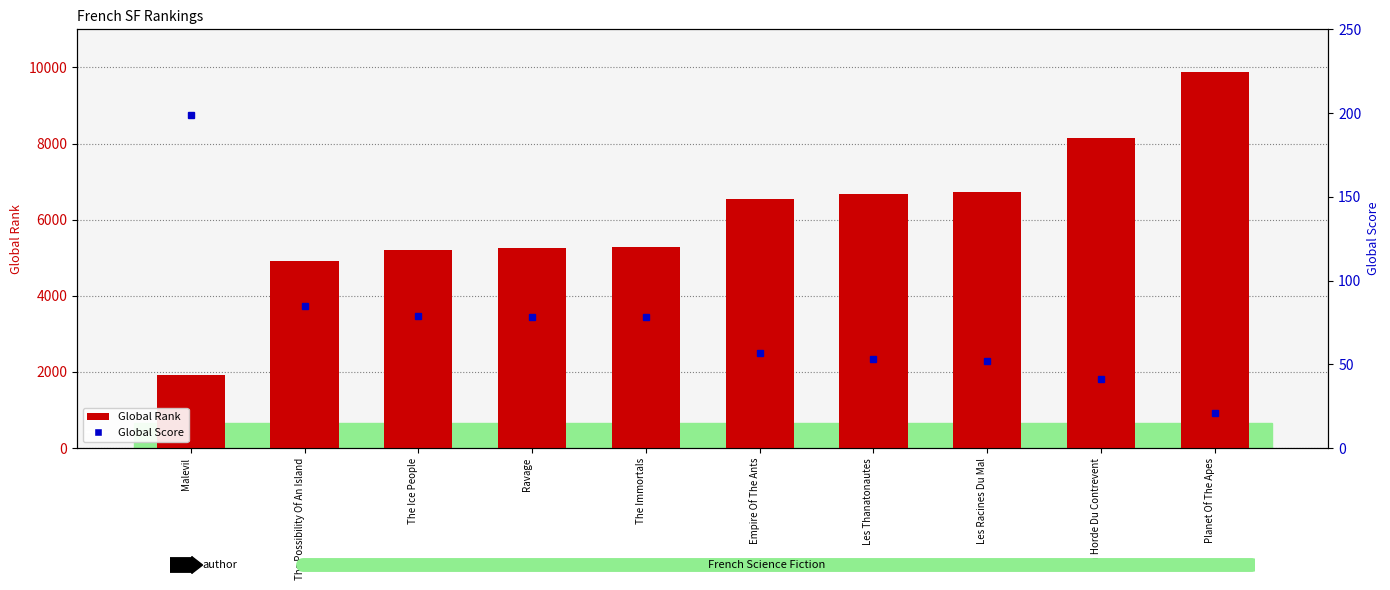

Are the bars horizontal?

No